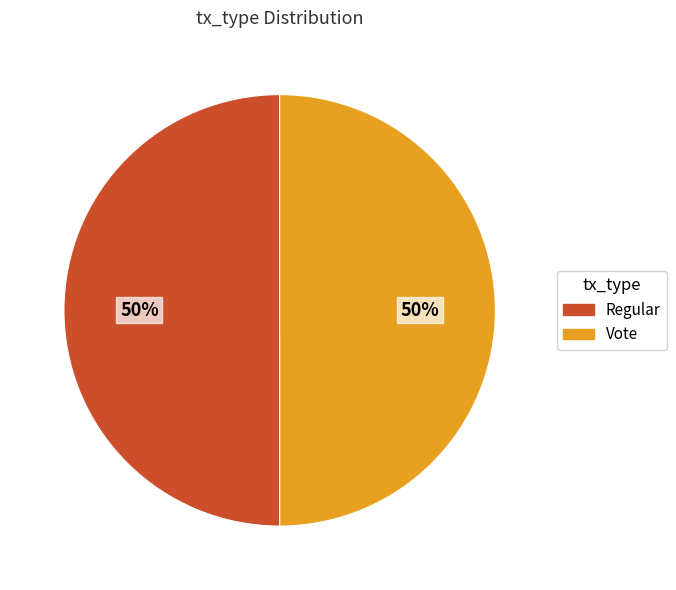

What is the ratio of the value at Vote to the value at Regular?

1.0